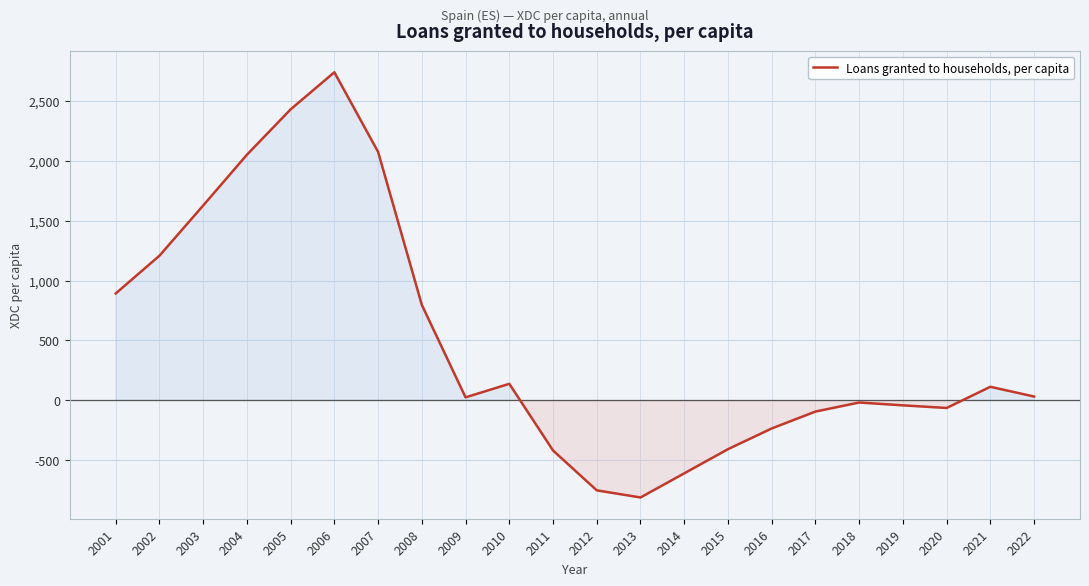

Which has a higher value, 2005 or 2017?

2005